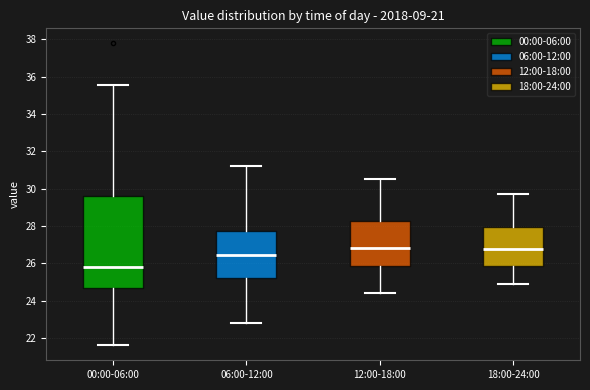

Reading left to right, transcribe this box plot: for each box, give where its median line is, the range the box spans, and where its two whiskers end, as read against the y-axis. The values are not printed on the chart, so give them approximately, as read against the axis.

00:00-06:00: median 25.8, box 24.6 to 29.6, whiskers 21.6 to 35.6
06:00-12:00: median 26.4, box 25.2 to 27.8, whiskers 22.8 to 31.2
12:00-18:00: median 26.8, box 25.8 to 28.2, whiskers 24.4 to 30.6
18:00-24:00: median 26.8, box 25.8 to 28.0, whiskers 25.0 to 29.8